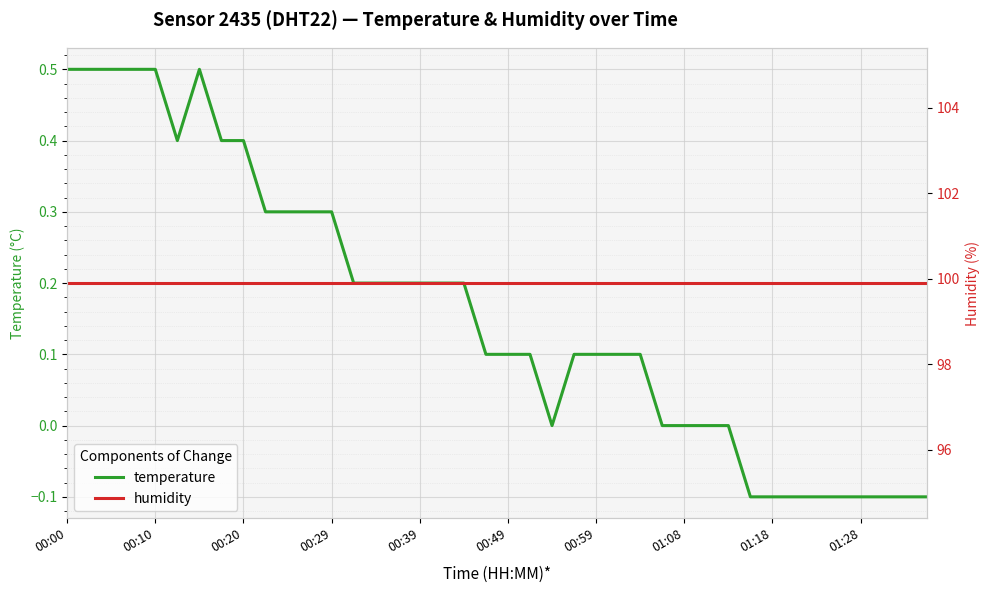

Count the temperature values in the range 0 to 1.

31